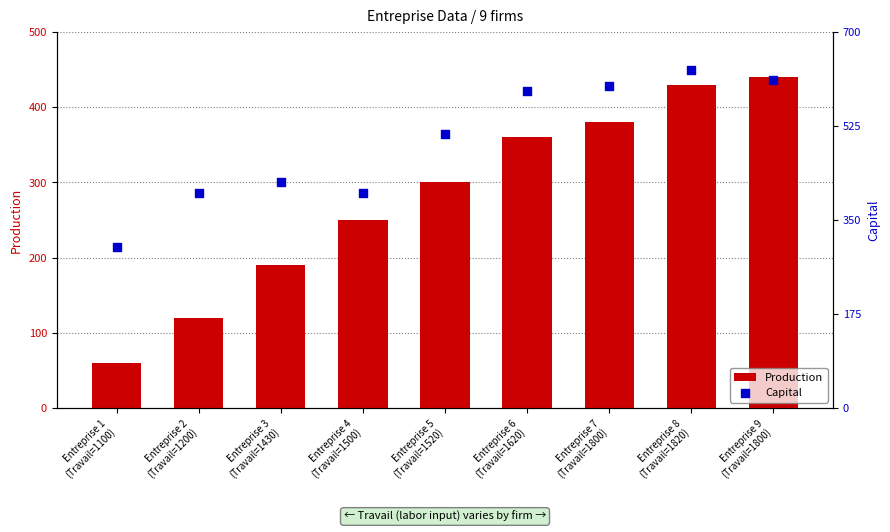

Which series contains the highest Y value?

Capital